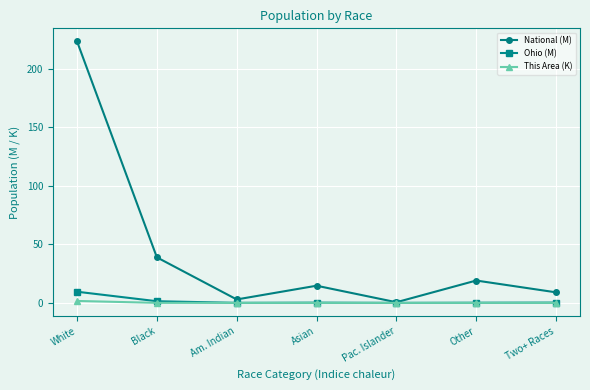

In National (M), how many points are lower than both neighbors (excluding endpoints)?

2